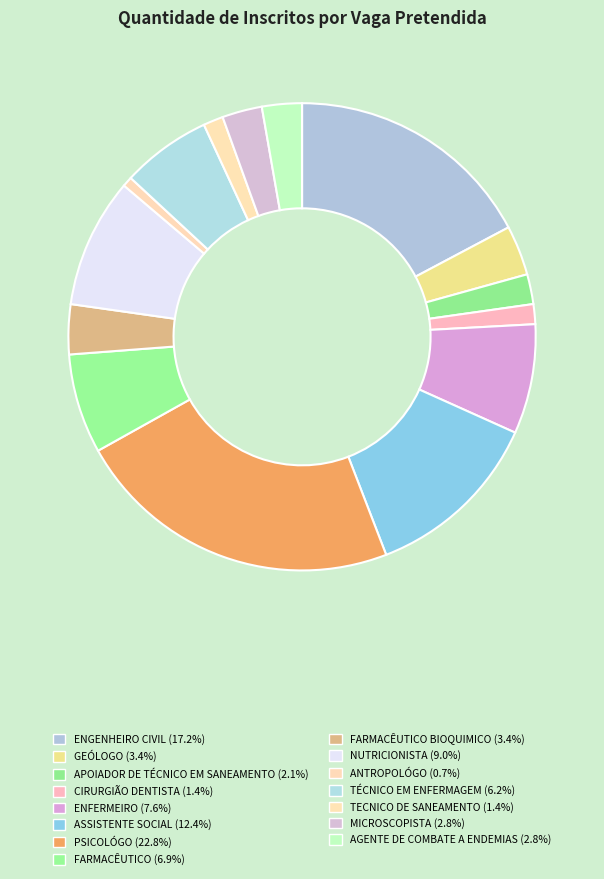

How many slices are in this pie chart?

15